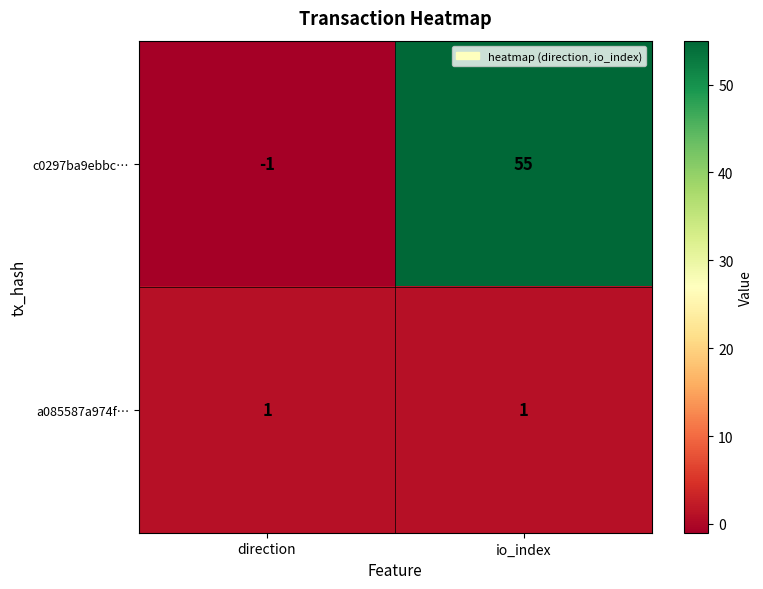

At how many categories does at least one series exceed 30?

1